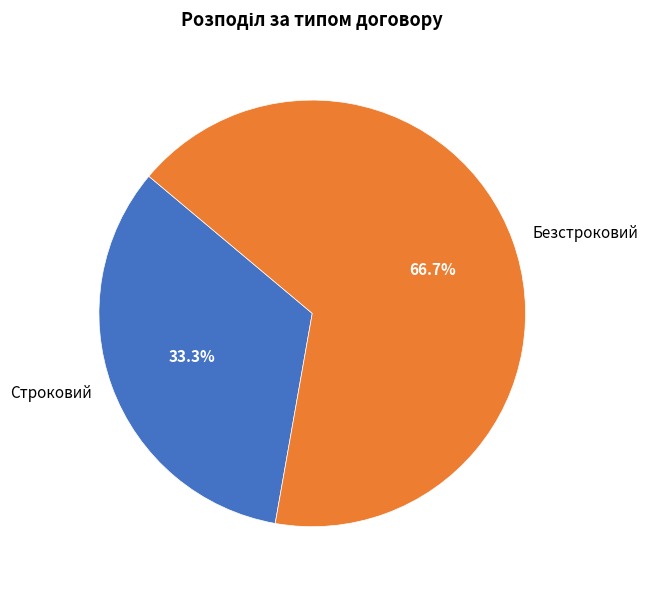

What percentage is the Строковий slice, to the nearest percent?

33%